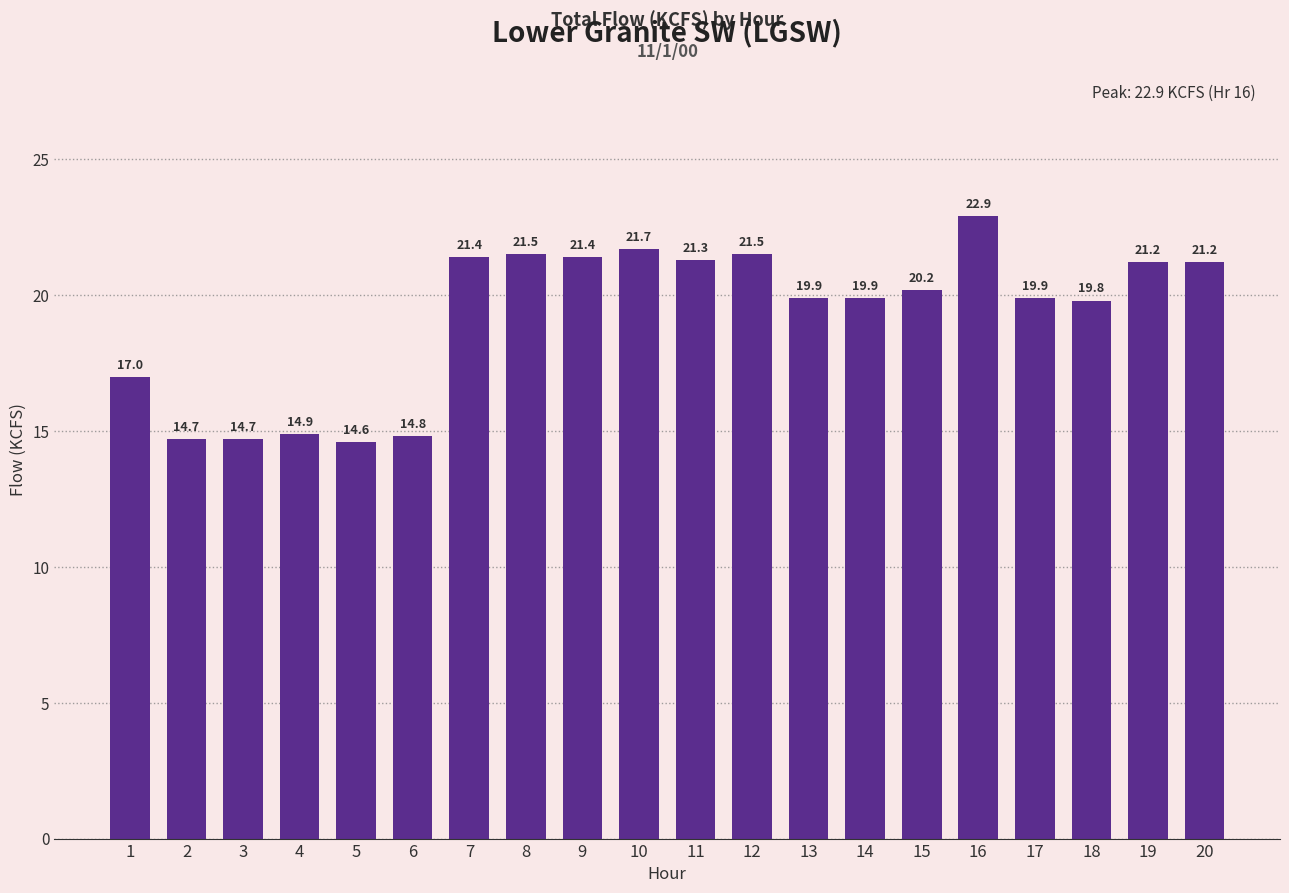

Reading left to right, extract all data points from this chart.

17.0	14.7	14.7	14.9	14.6	14.8	21.4	21.5	21.4	21.7	21.3	21.5	19.9	19.9	20.2	22.9	19.9	19.8	21.2	21.2